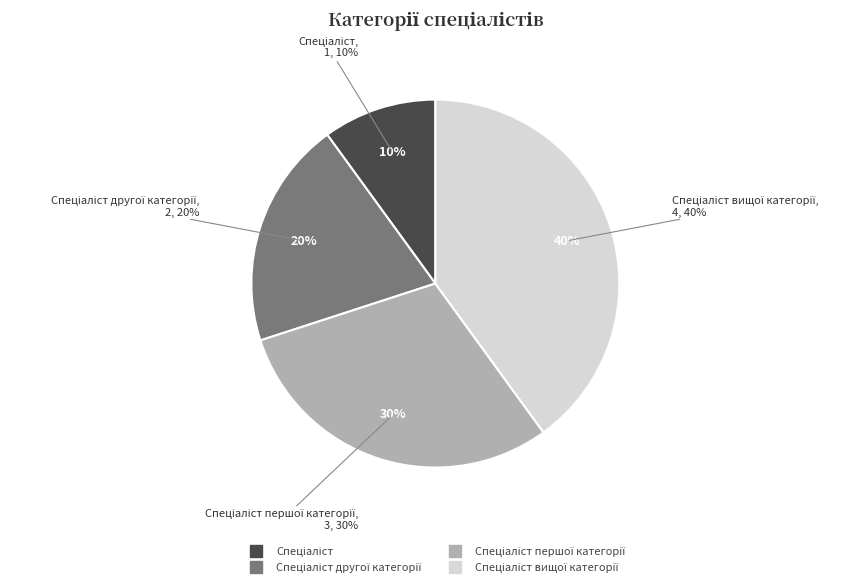

To the nearest percent, what is the average slice percentage?

25%